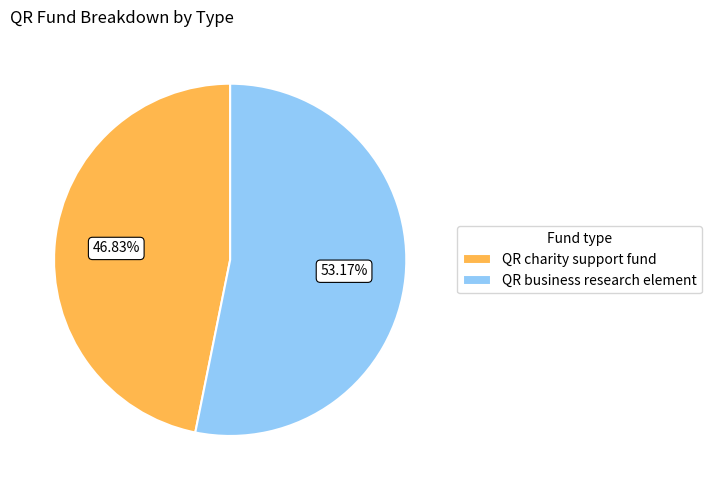

To the nearest percent, what is the combined percentage of QR charity support fund and QR business research element?

100%